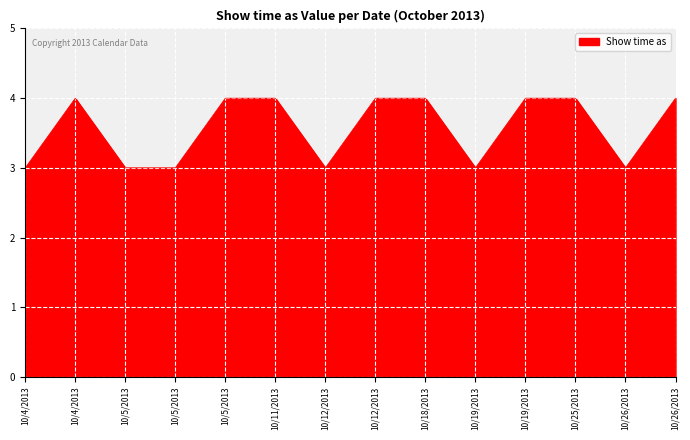

Which has a higher value, 10/19/2013 or 10/12/2013?

10/12/2013